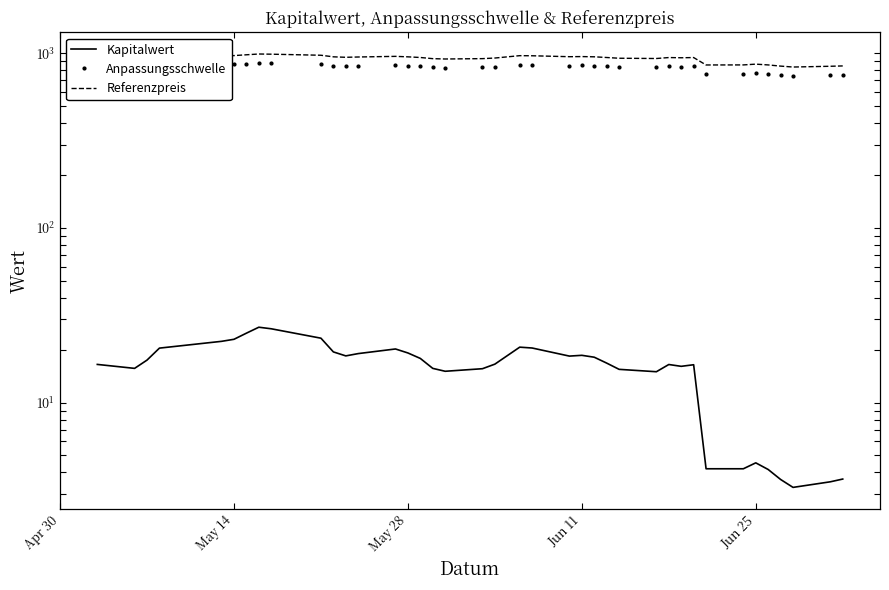

Which series has the largest range (max minus min)?

Referenzpreis